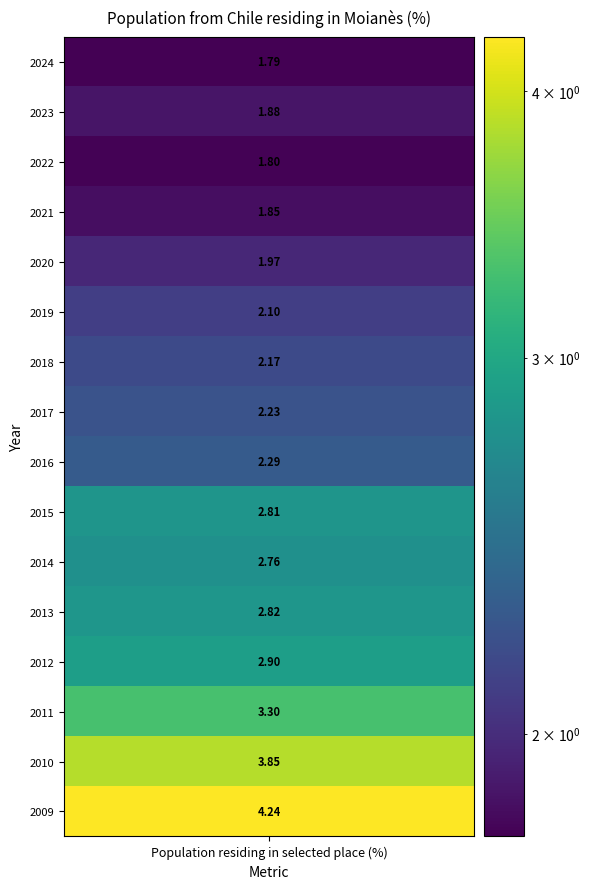

List the labels in order of value, largest first.

2009, 2010, 2011, 2012, 2013, 2015, 2014, 2016, 2017, 2018, 2019, 2020, 2023, 2021, 2022, 2024